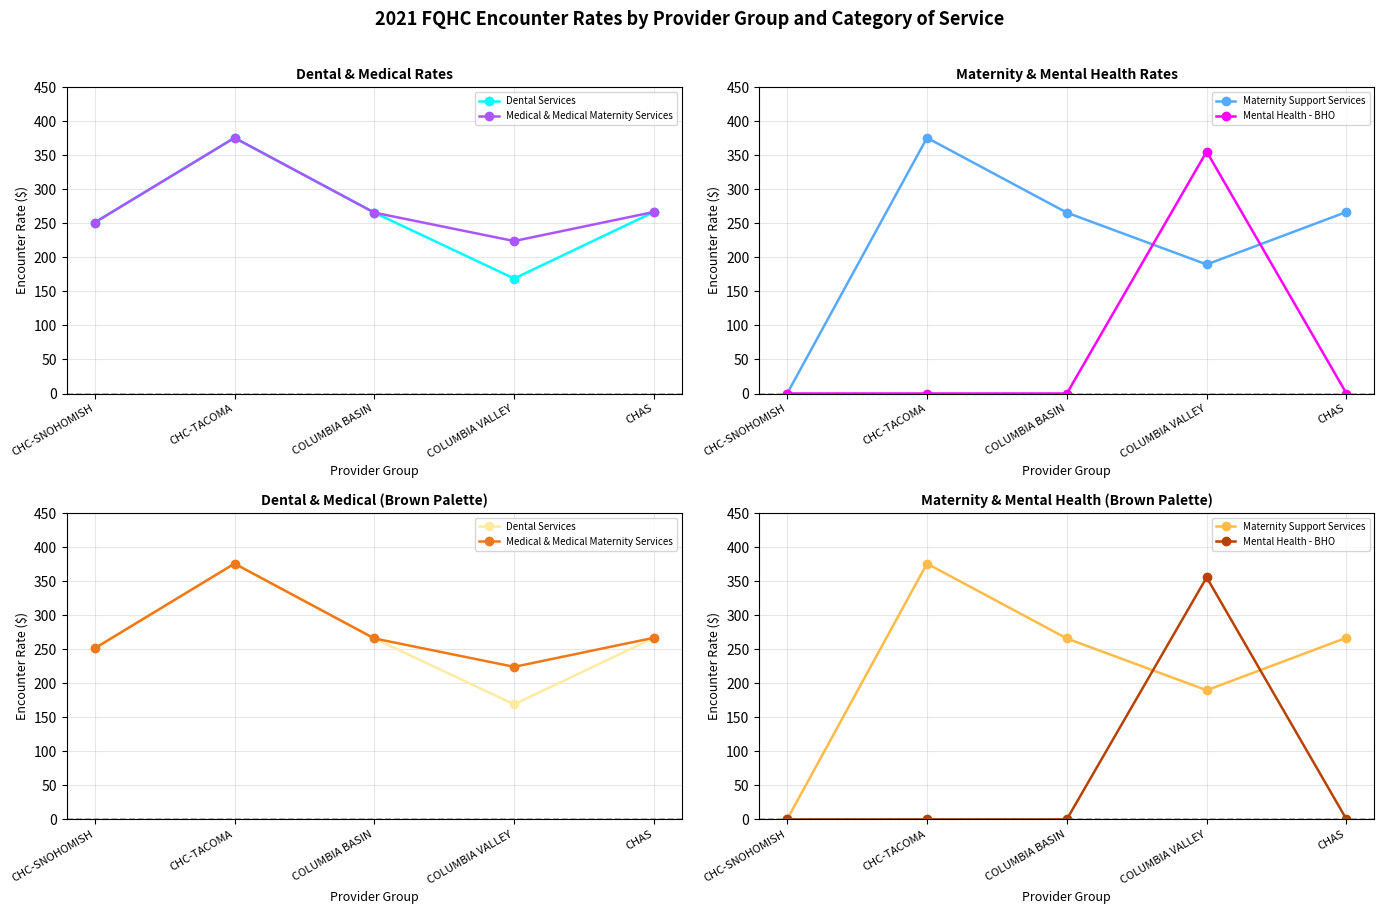

Is it true that Maternity Support Services equals 472.0 at COLUMBIA BASIN?

False